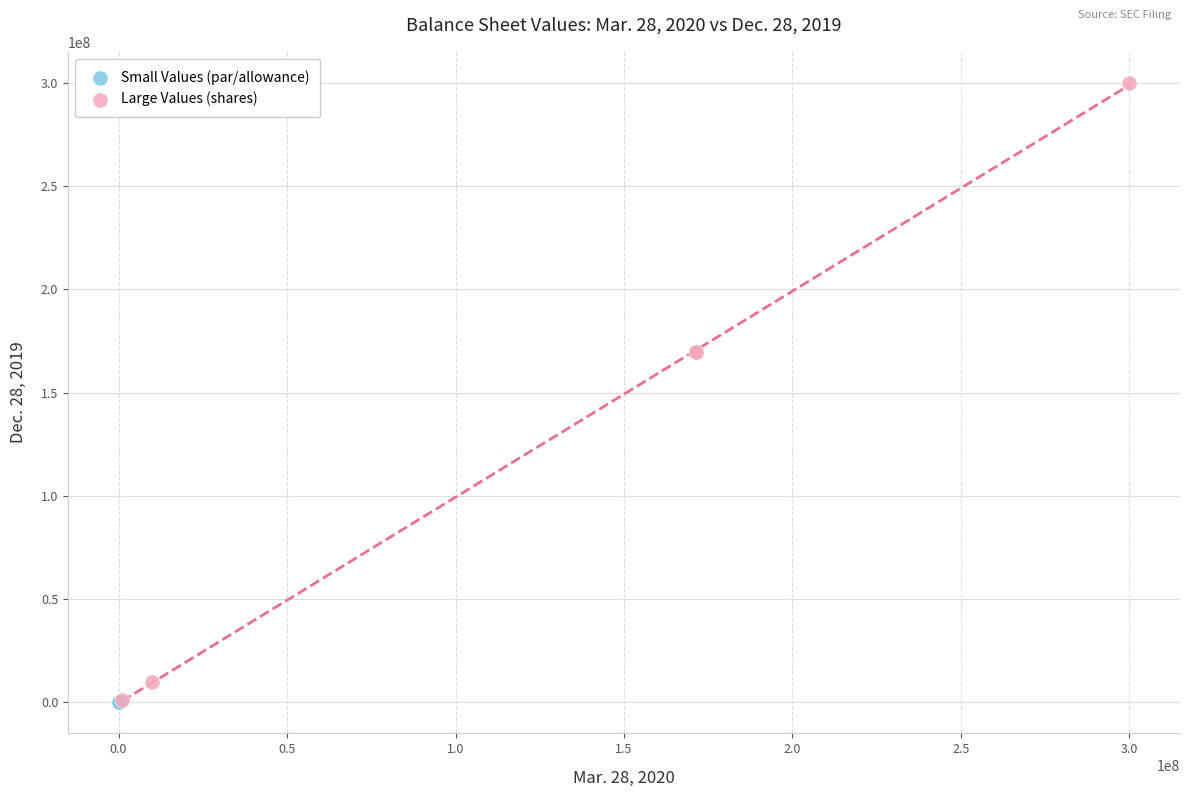

Which series has the largest Y range (max minus min)?

Large Values (shares)